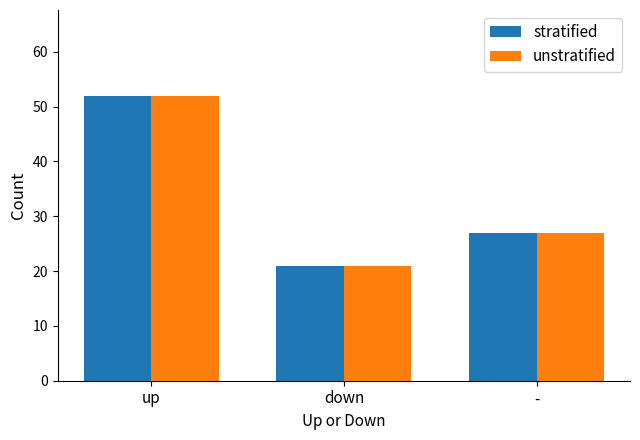

What is the average value of the stratified series?

33